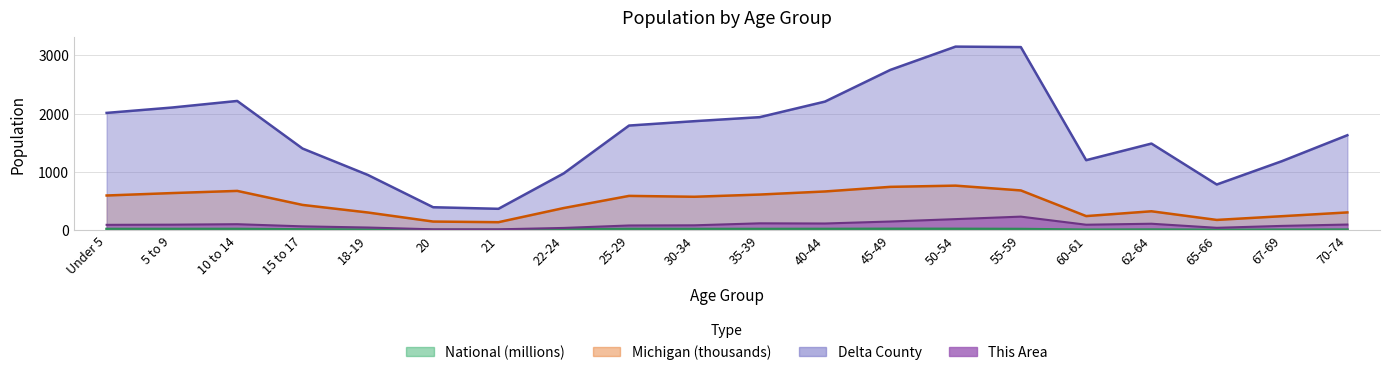

True or false: National and Michigan intersect in this chart.

False